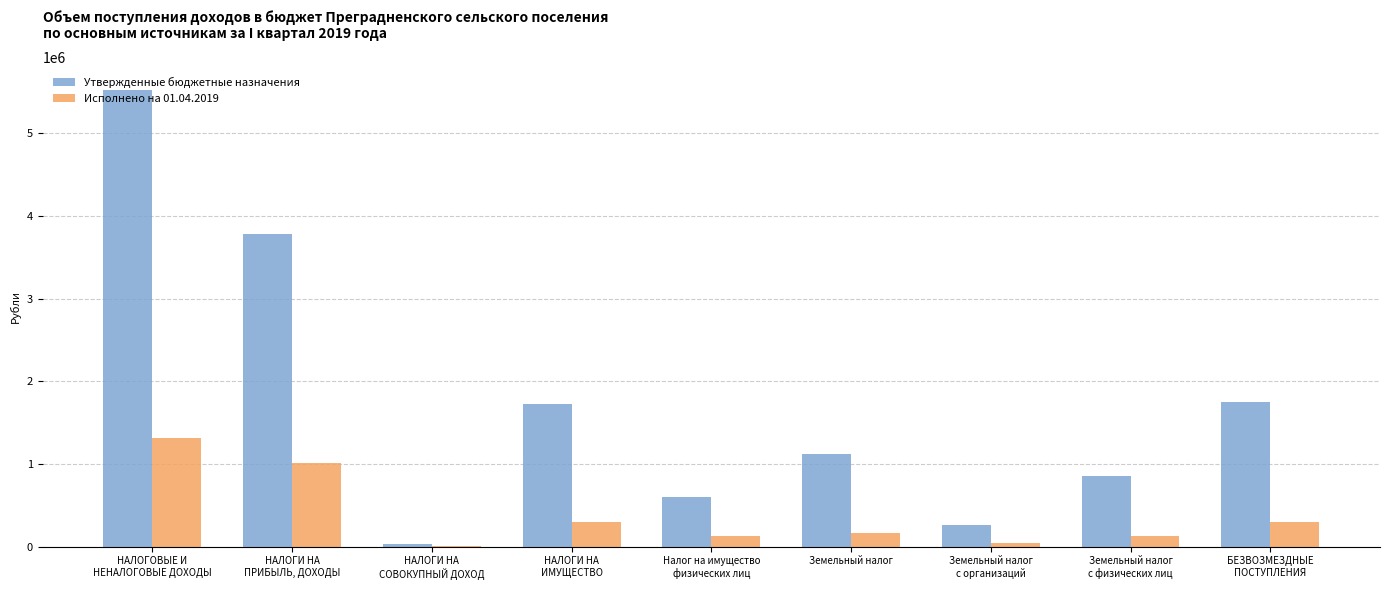

How many groups of bars are there?

9